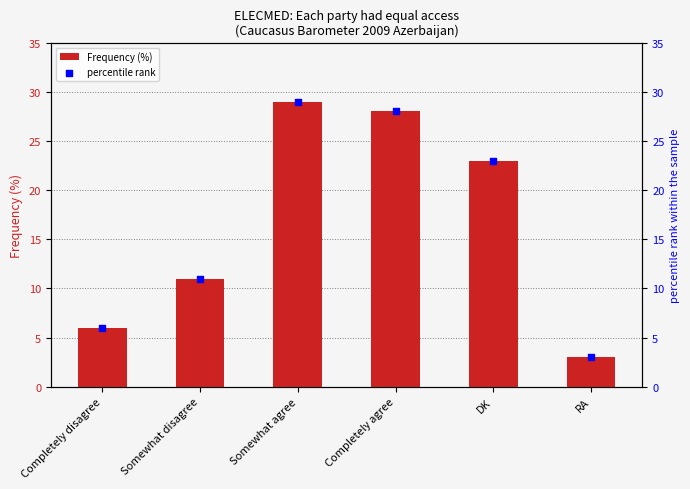

What are all the series names shown in the legend?

Frequency (%), percentile rank